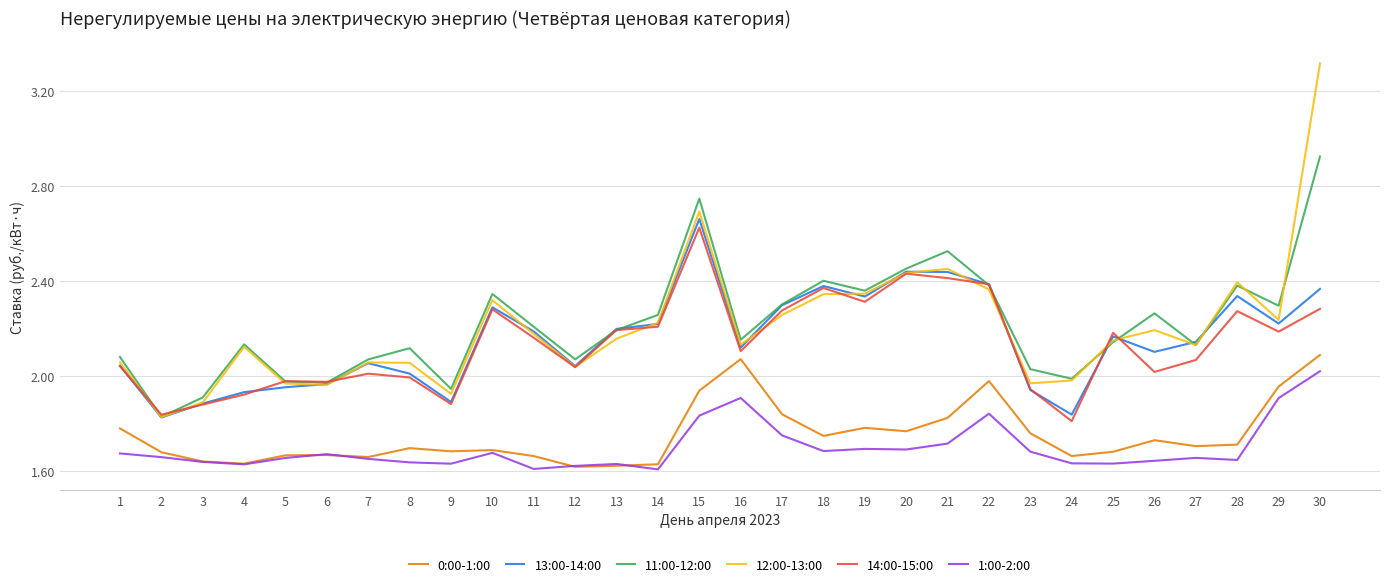

The value of 13:00-14:00 at 23 is 0.6. True or false?

False